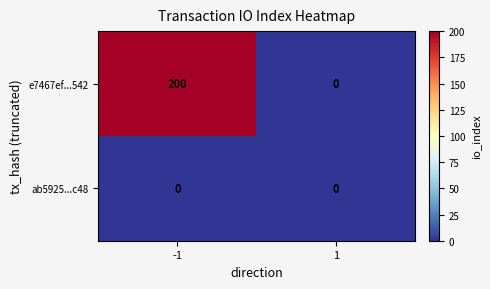

True or false: e7467ef...542 has a value of 200 at -1.

True